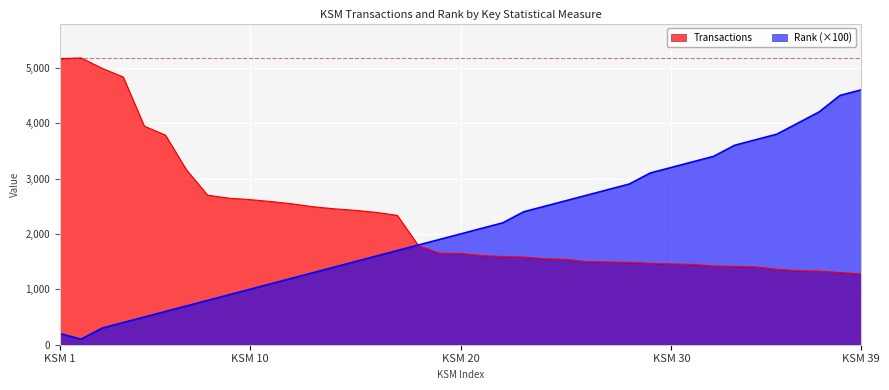

What is the total value across all series at KSM 20?

3649